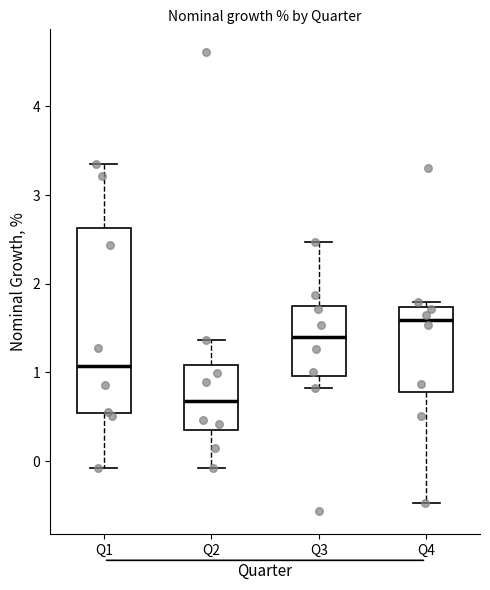

Reading left to right, transcribe this box plot: for each box, give where its median line is, the range the box spans, and where its two whiskers end, as read against the y-axis. The values are not printed on the chart, so give them approximately, as read against the axis.

Q1: median 1.1, box 0.5 to 2.6, whiskers -0.1 to 3.4
Q2: median 0.7, box 0.4 to 1.1, whiskers -0.1 to 1.4
Q3: median 1.4, box 1.0 to 1.8, whiskers 0.8 to 2.5
Q4: median 1.6, box 0.8 to 1.7, whiskers -0.5 to 1.8